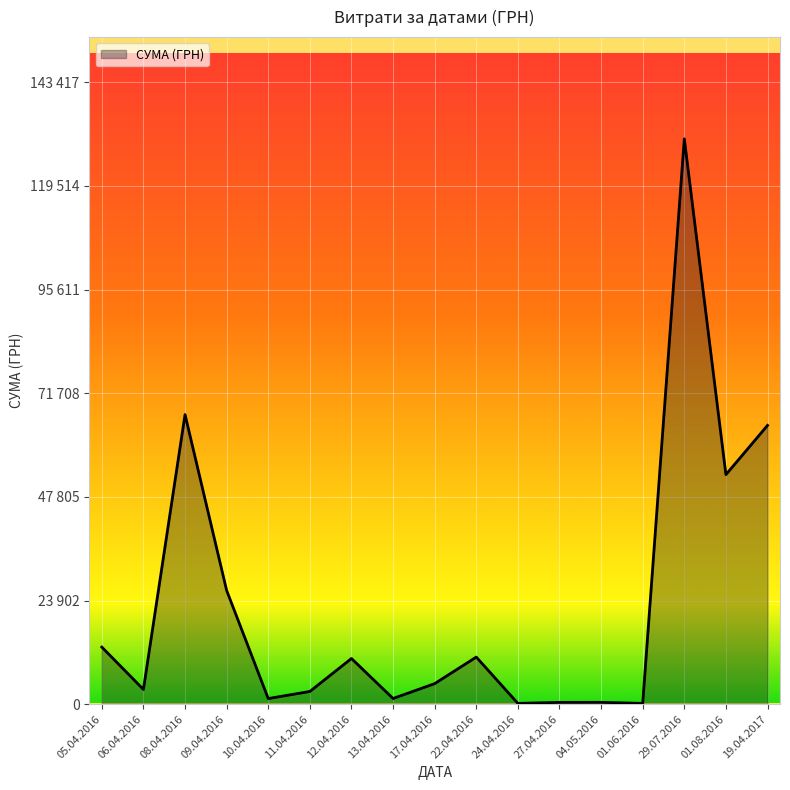

Where is the first local minimum?

06.04.2016